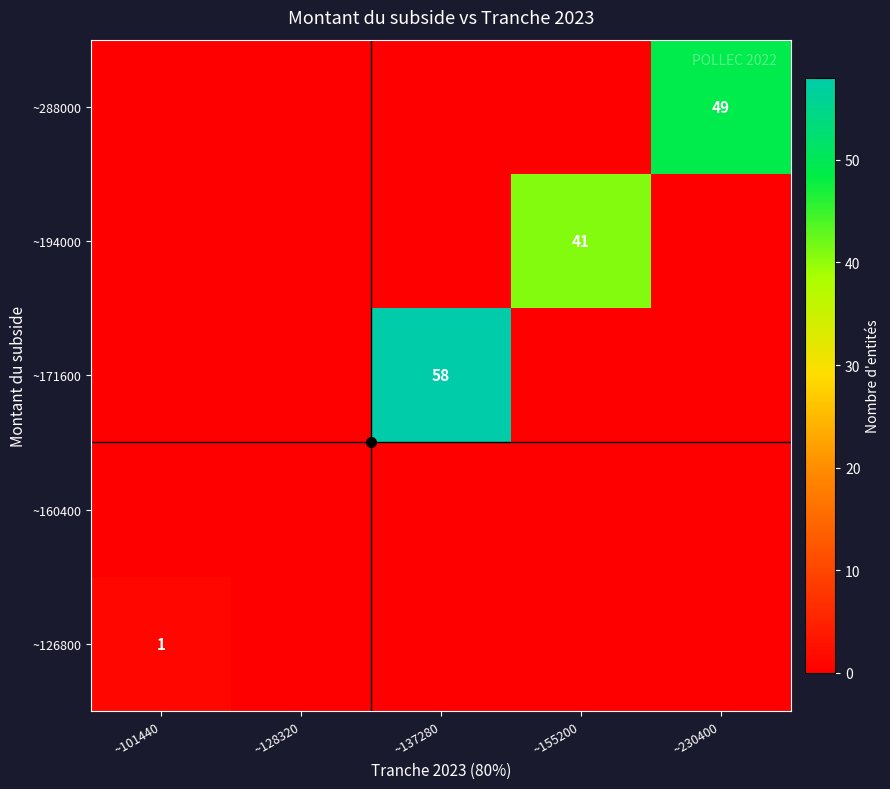

Which series has the widest spread of values?

~171600